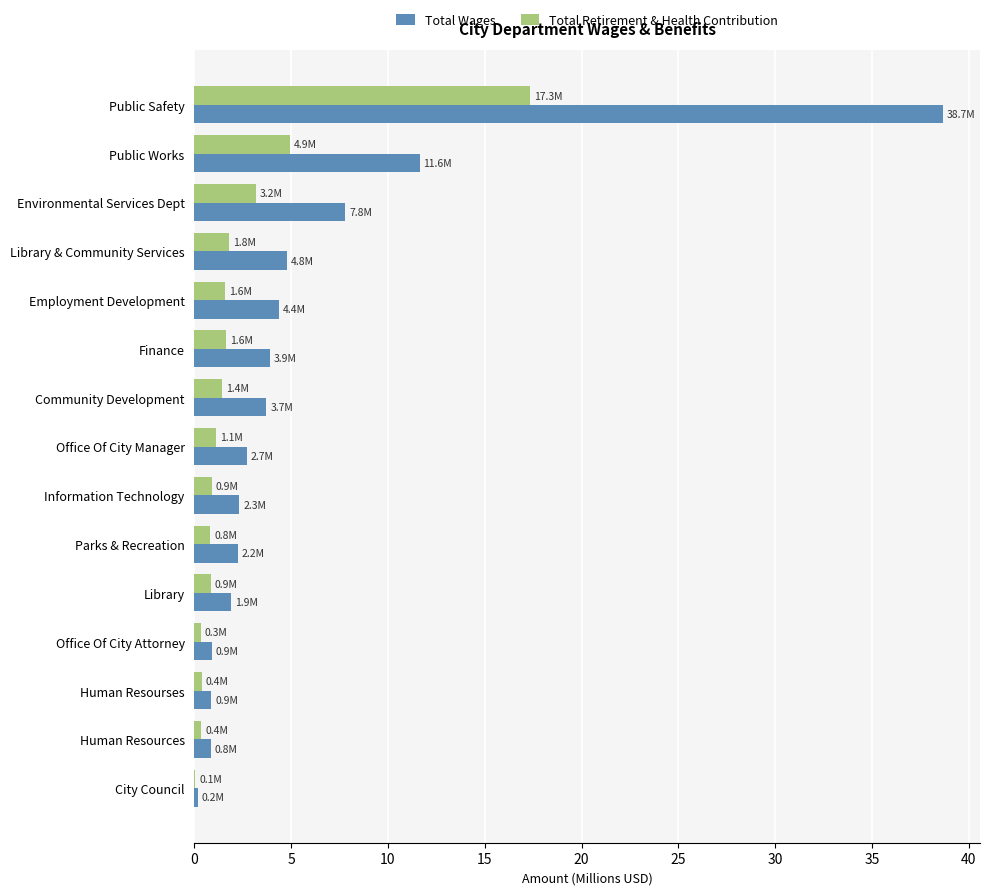

What is the sum of all Total Retirement & Health Contribution values?

36.7